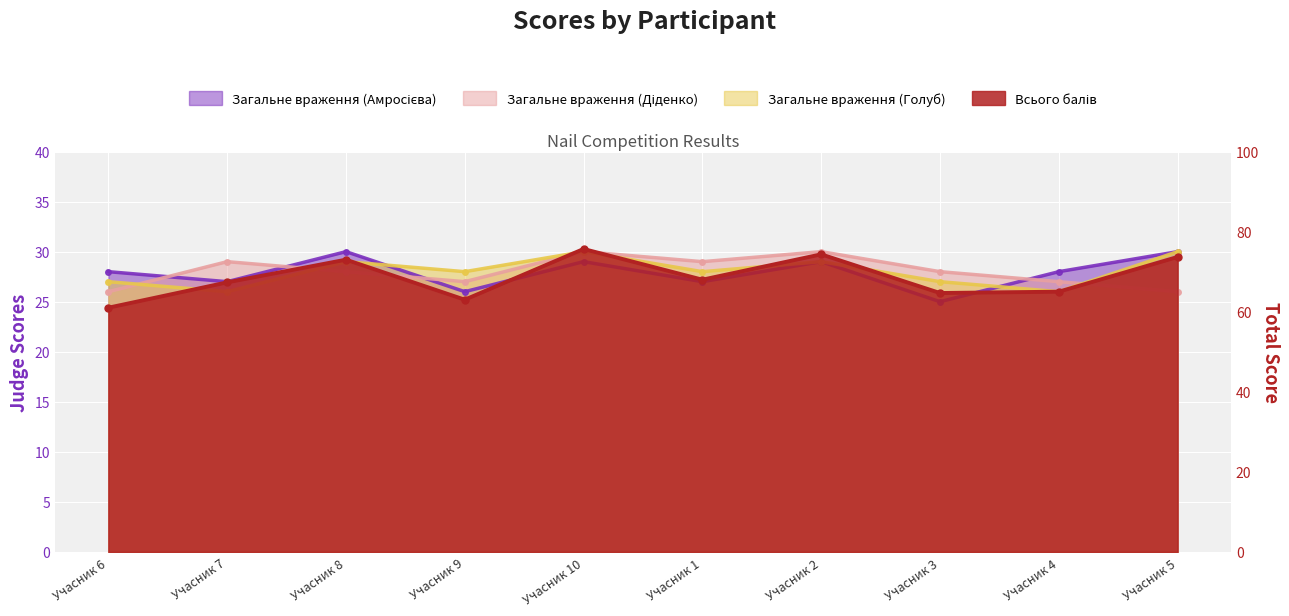

Reading left to right, what are all the values shown in this chart?

Загальне враження (Амросієва): 28.0	27.0	30.0	26.0	29.0	27.0	29.0	25.0	28.0	30.0
Загальне враження (Діденко): 26.0	29.0	28.0	27.0	30.0	29.0	30.0	28.0	27.0	26.0
Загальне враження (Голуб): 27.0	26.0	29.0	28.0	30.0	28.0	29.0	27.0	26.0	30.0
Всього балів: 61.0	67.3	73.0	63.0	75.7	68.0	74.3	64.7	65.0	73.7